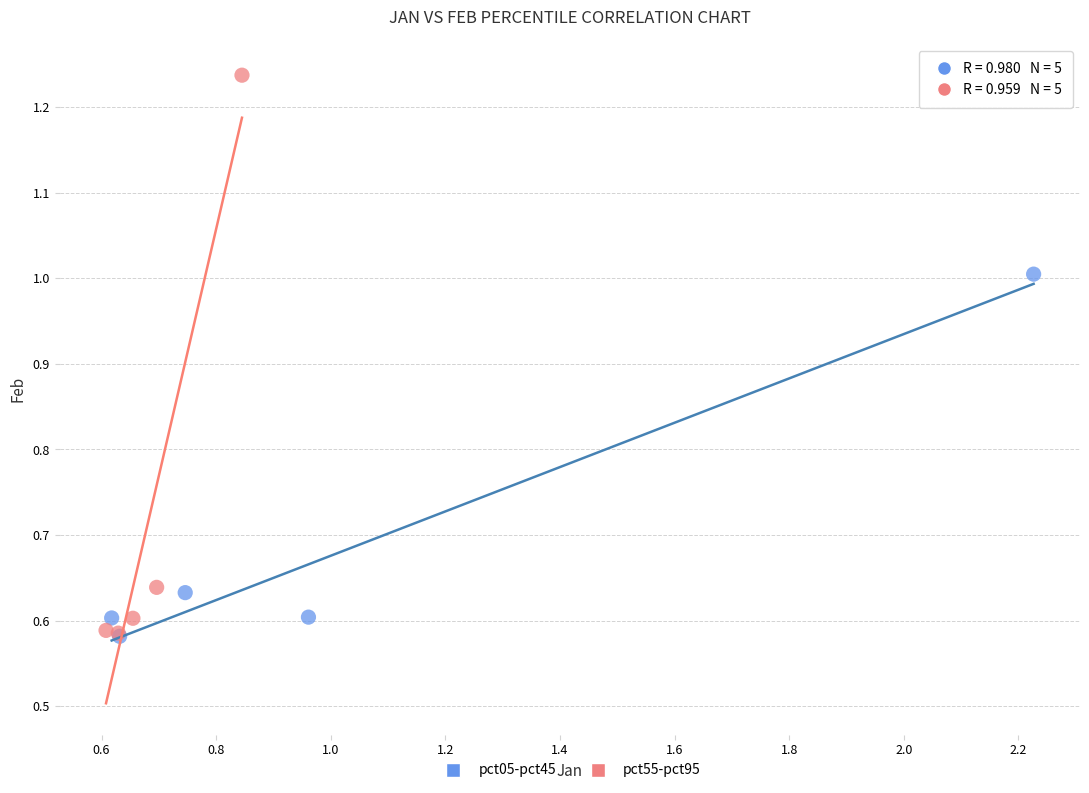

Which series contains the highest Y value?

pct55-pct95